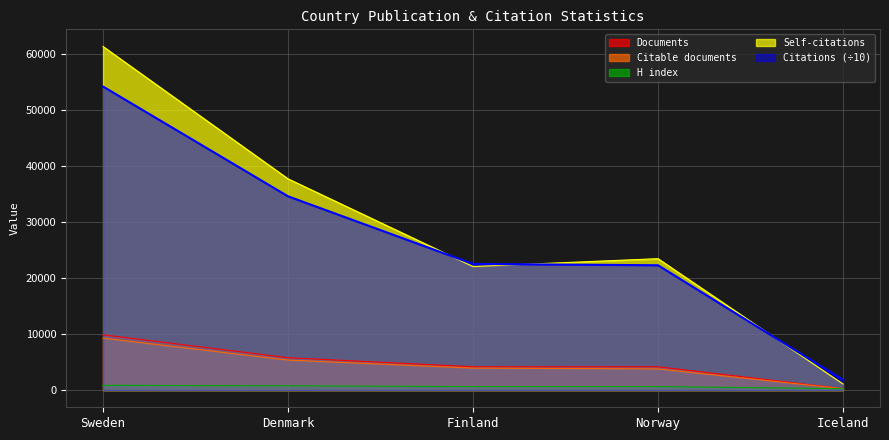

What is the label of the 1st point from the left?

Sweden